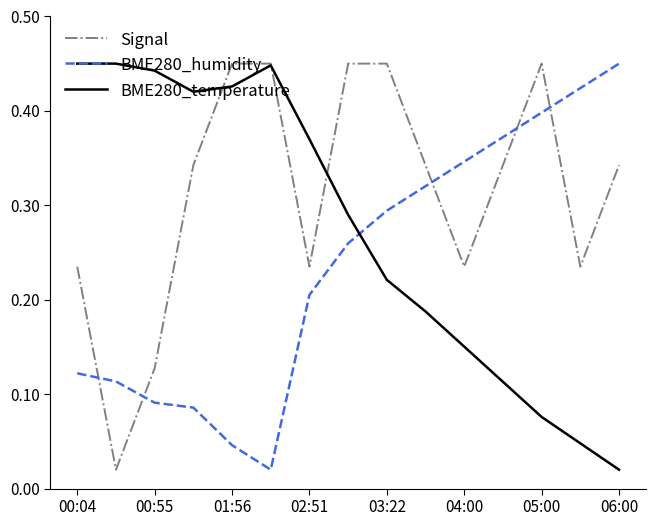

True or false: BME280_temperature and BME280_humidity cross at least once.

True